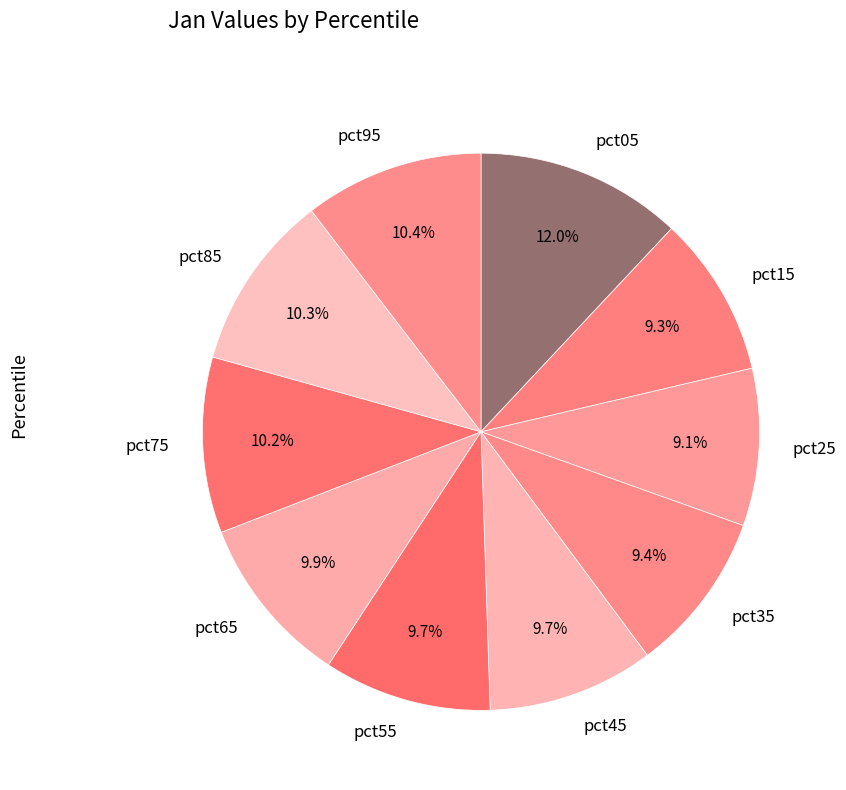

To the nearest percent, what is the combined percentage of pct15 and pct45?

19%